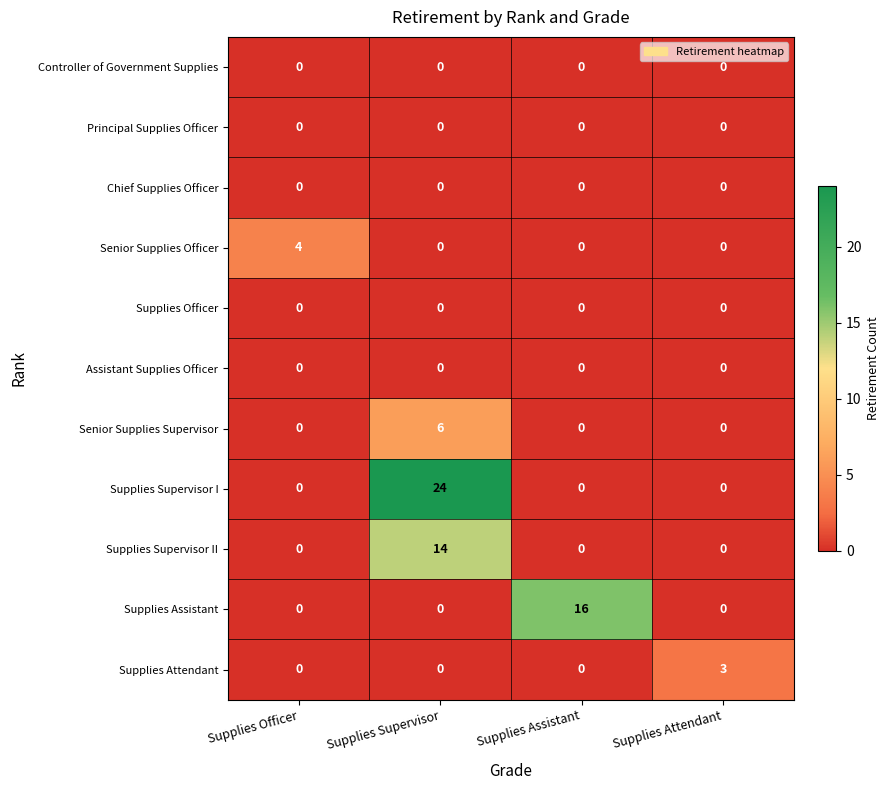

How many values in the Senior Supplies Officer series exceed 0?

1